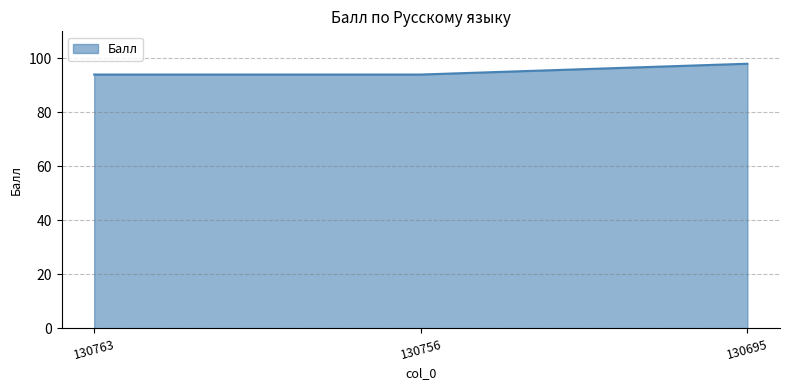

How many distinct data groups are displayed?

1